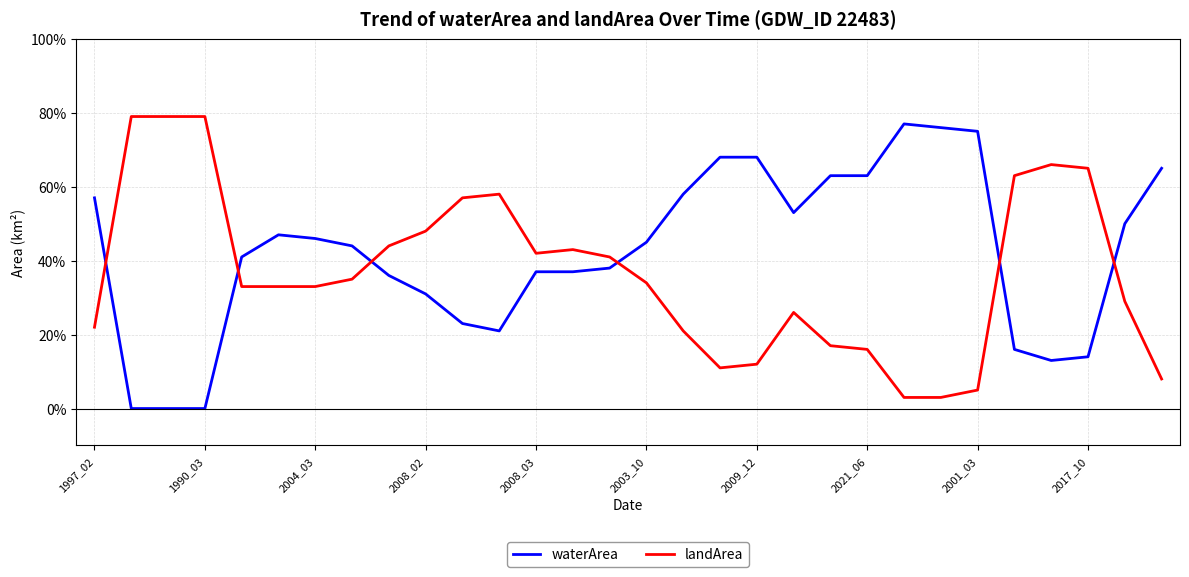

What are all the series names shown in the legend?

waterArea, landArea